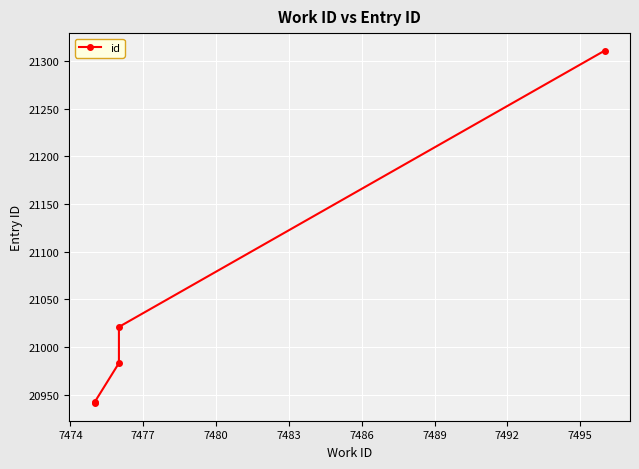

True or false: the data shows 4623 at 7480.

False